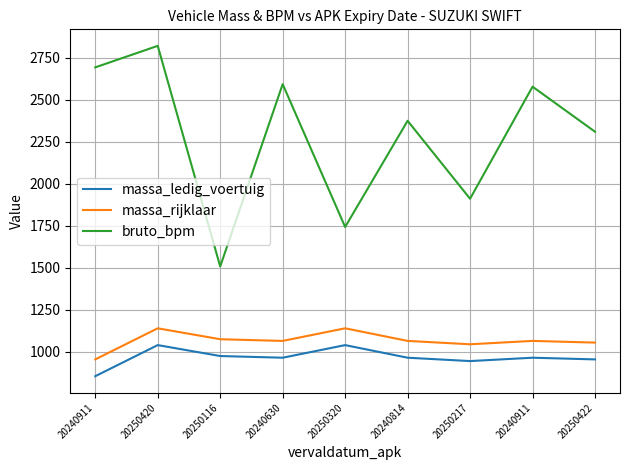

Reading left to right, list all the values displayed in this chart.

massa_ledig_voertuig: 20240911=855	20250420=1040	20250116=975	20240630=965	20250320=1040	20240814=965	20250217=945	20240911=965	20250422=955
massa_rijklaar: 20240911=955	20250420=1140	20250116=1075	20240630=1065	20250320=1140	20240814=1065	20250217=1045	20240911=1065	20250422=1055
bruto_bpm: 20240911=2693	20250420=2821	20250116=1508	20240630=2593	20250320=1743	20240814=2375	20250217=1911	20240911=2578	20250422=2310